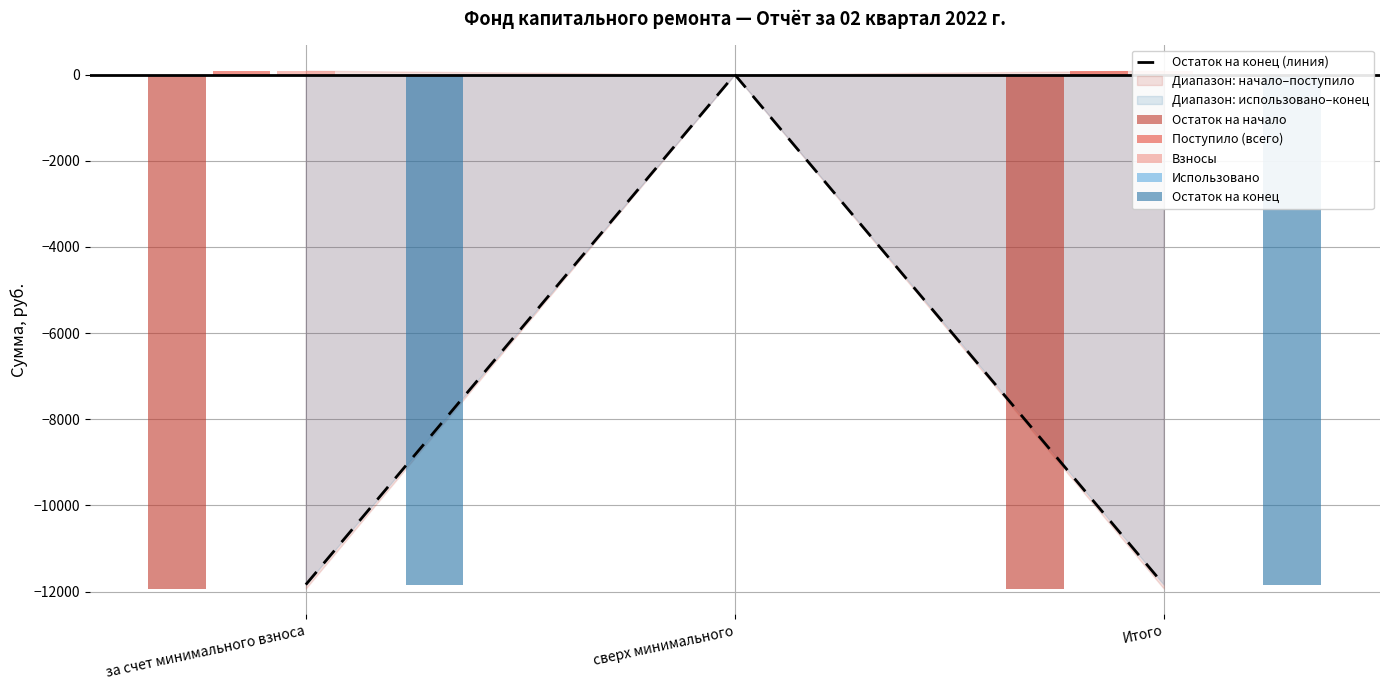

How many negative values does the Остаток на конец (линия) series have?

2